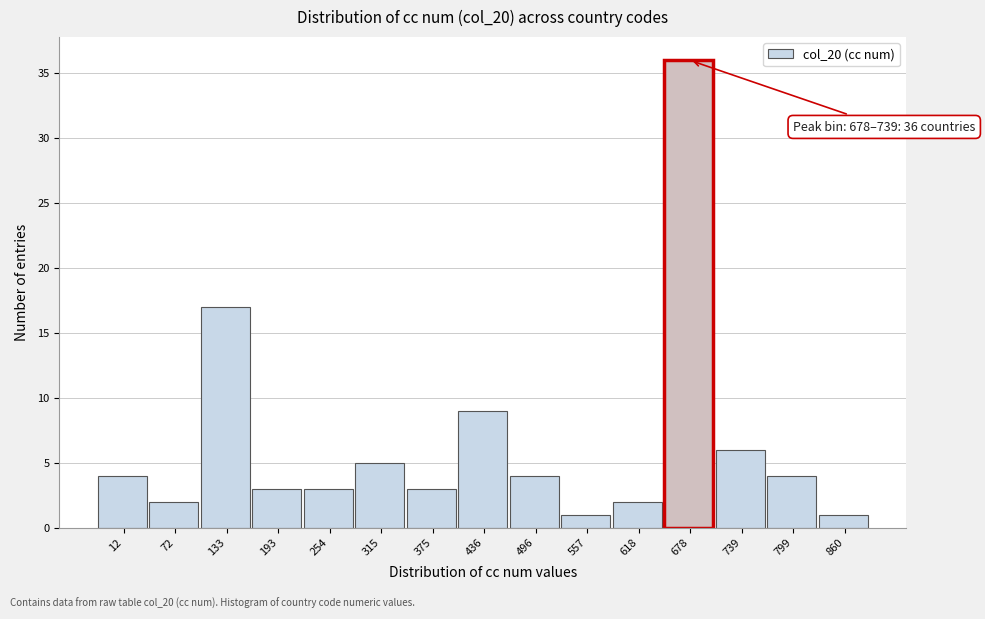

Reading left to right, extract all data points from this chart.

12=4	72=2	133=17	193=3	254=3	315=5	375=3	436=9	496=4	557=1	618=2	678=36	739=6	799=4	860=1